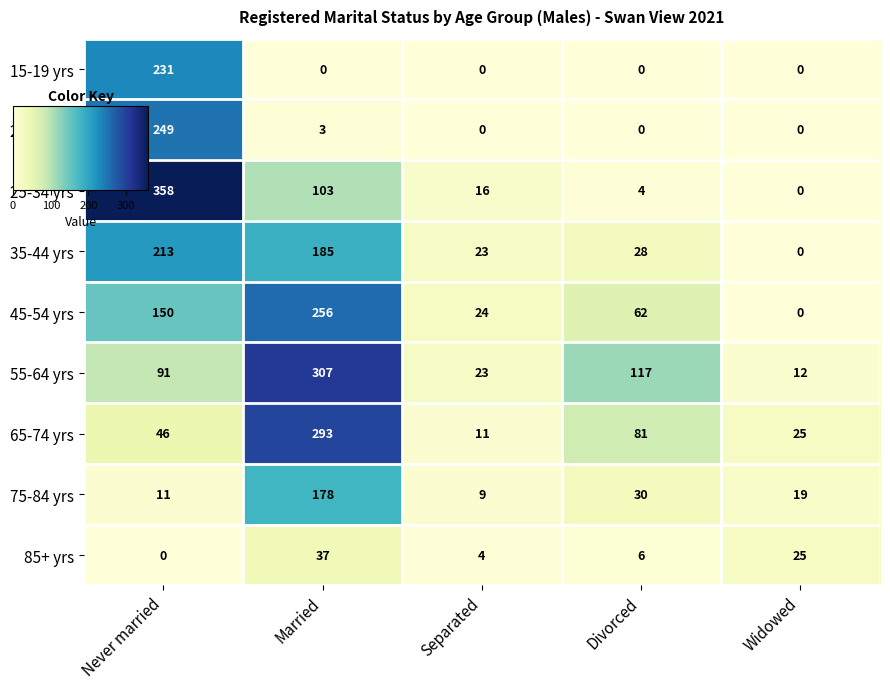

What is the sum of the 35-44 yrs values at Separated and Married?

208